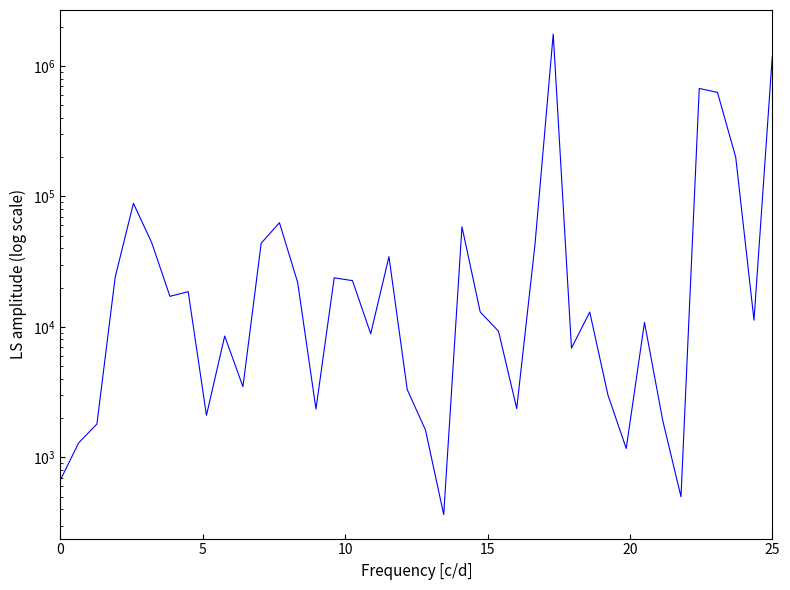

True or false: the data has more than 2 interior local peaks.

True